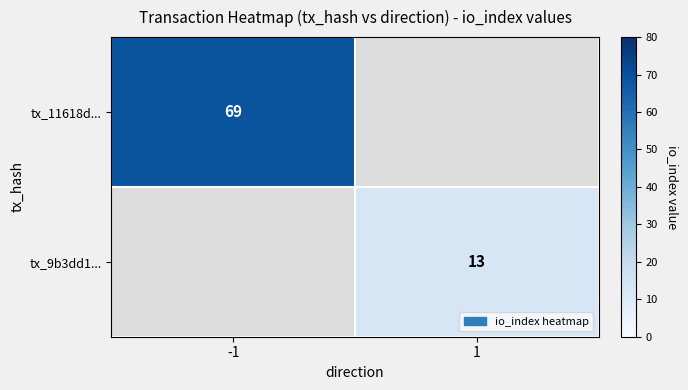

The tx_11618d... series shows 69 at -1. True or false?

True